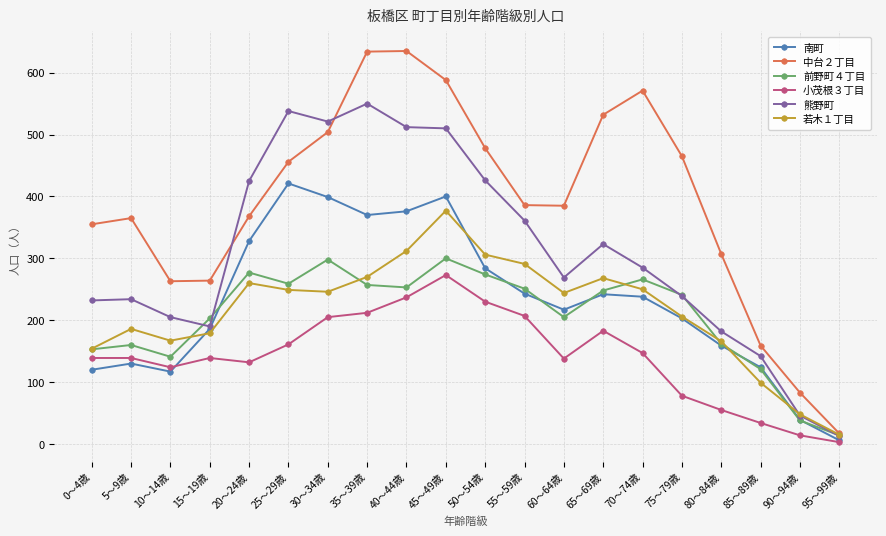

In 小茂根３丁目, how many points are lower than both neighbors (excluding endpoints)?

3